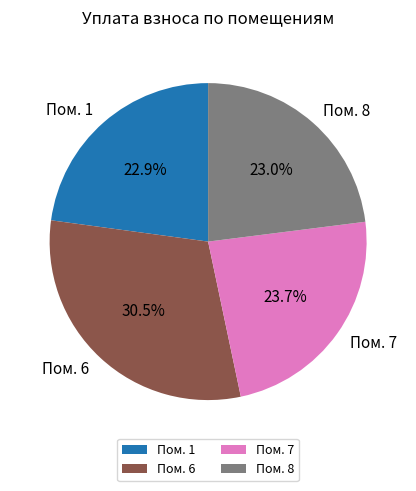

Combined, what portion of the pie is Пом. 7 and Пом. 6?

54.1%